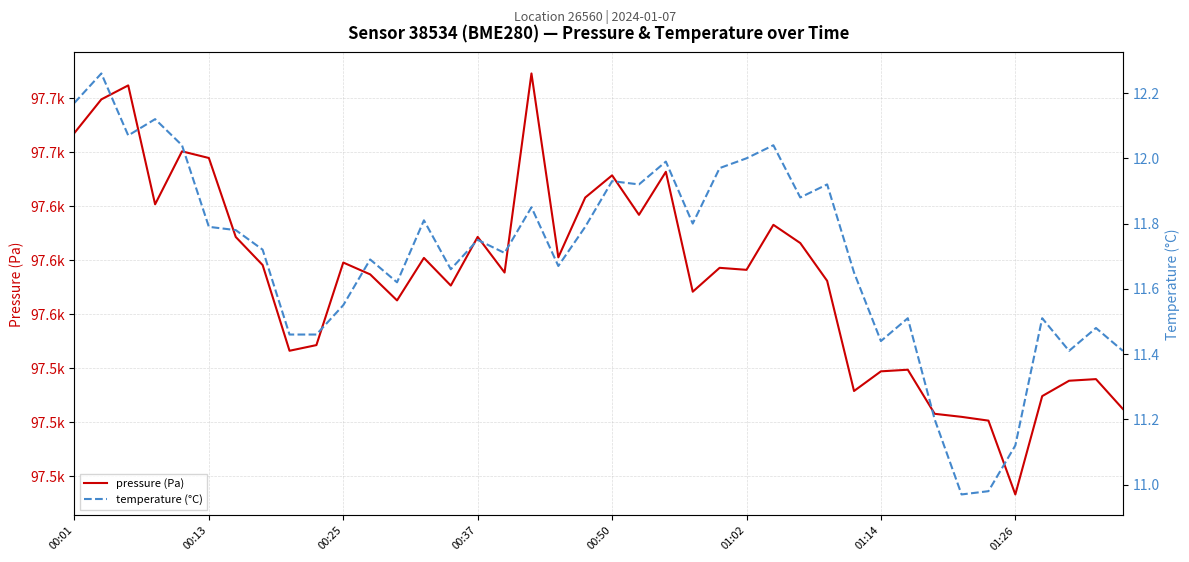

What is the smallest value displayed?

11.0